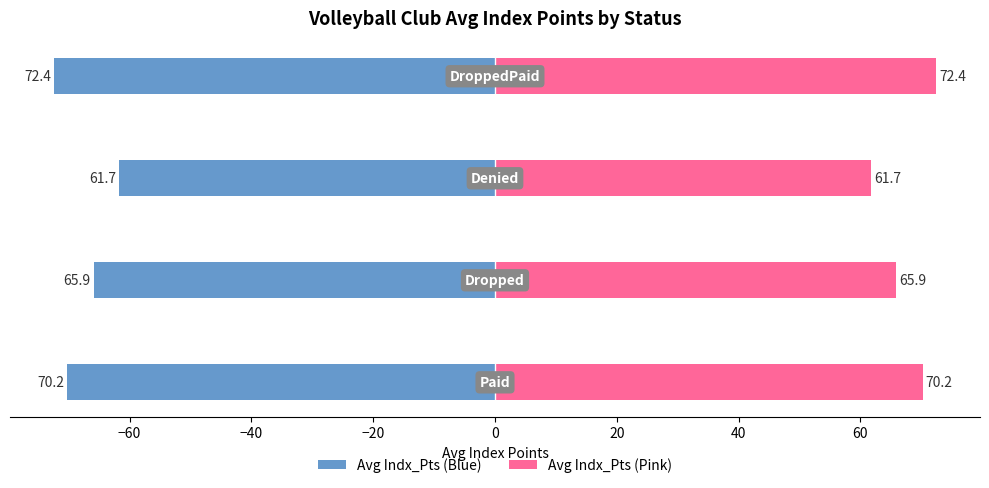

What is the difference between the second highest and minimum values in the Avg Indx_Pts (Blue) series?

6.5